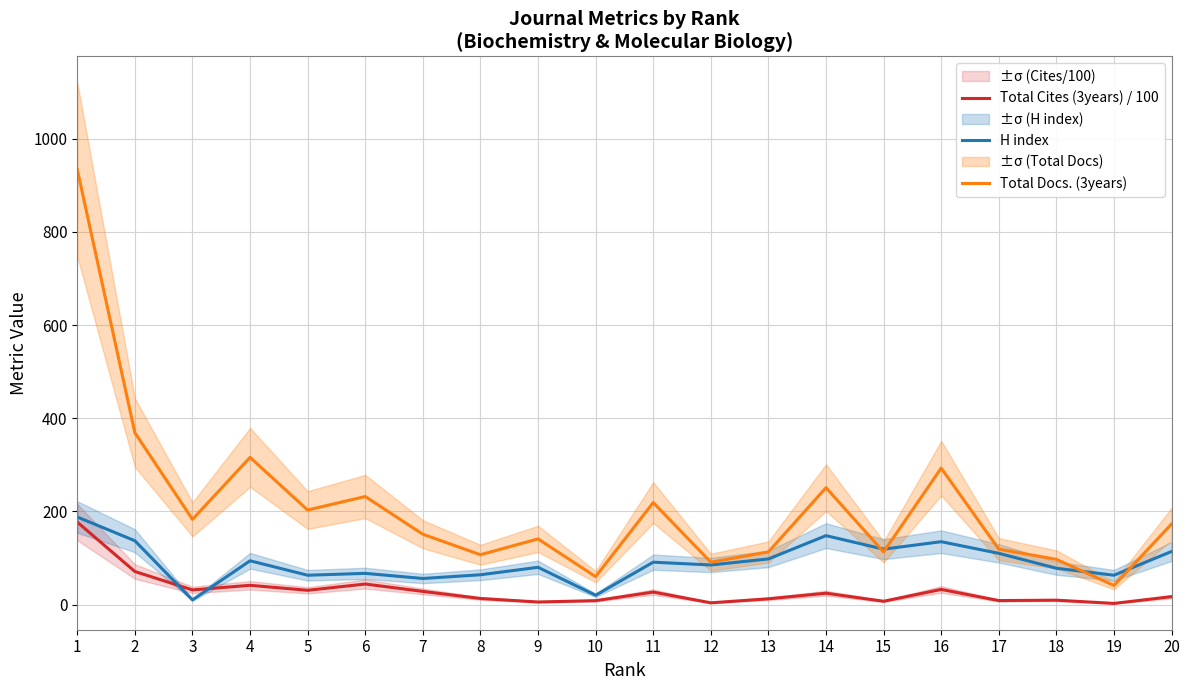

Is it true that Total Cites (3years) / 100 equals 3.8 at 12?

True